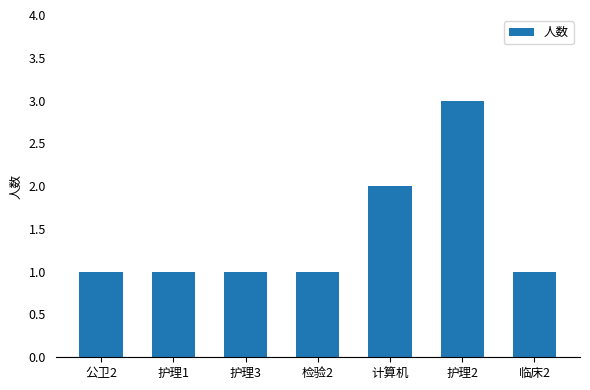

Which has a higher value, 计算机 or 检验2?

计算机